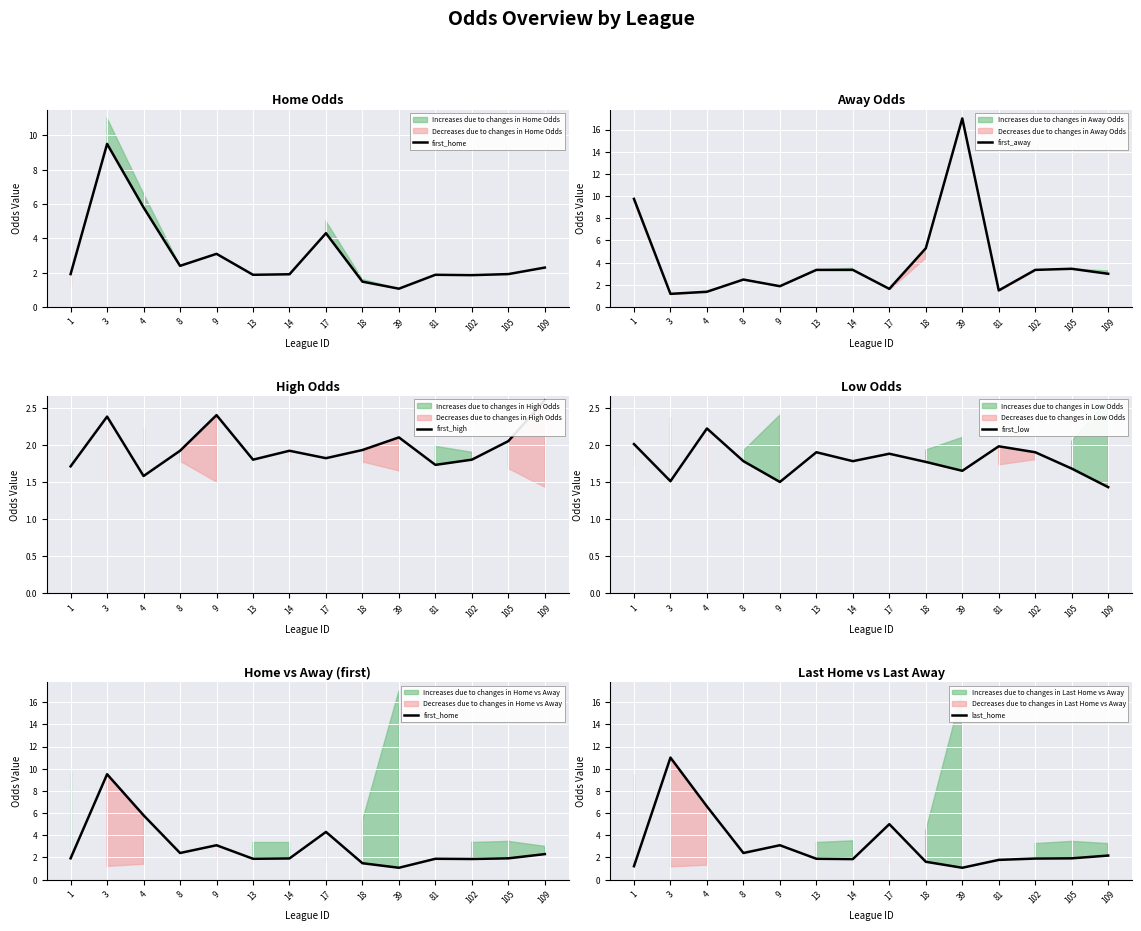

What is the value of the last_home point at the 12th from the left?

1.9